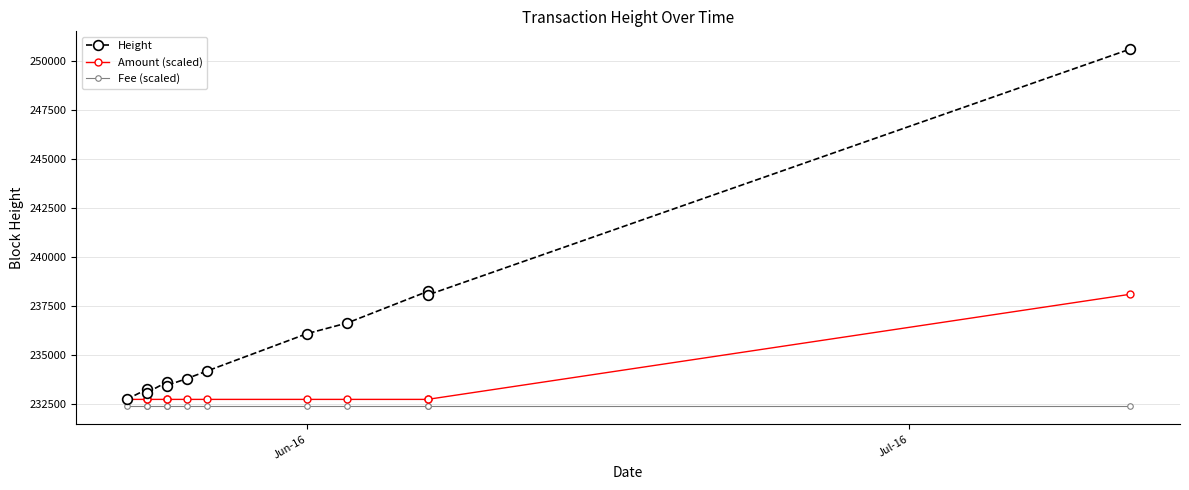

Reading left to right, what are all the values shown in this chart?

Height: 232748.0	233258.0	233082.0	233628.0	233454.0	233807.0	234191.0	236102.0	236645.0	238251.0	238068.0	250603.0
Amount (scaled): 232748.0	232748.0	232748.0	232748.0	232748.0	232748.0	232748.0	232748.0	232748.0	232748.0	232748.0	238104.5
Fee (scaled): 232390.9	232390.9	232390.9	232390.9	232390.9	232390.9	232390.9	232390.9	232390.9	232390.9	232390.9	232390.9